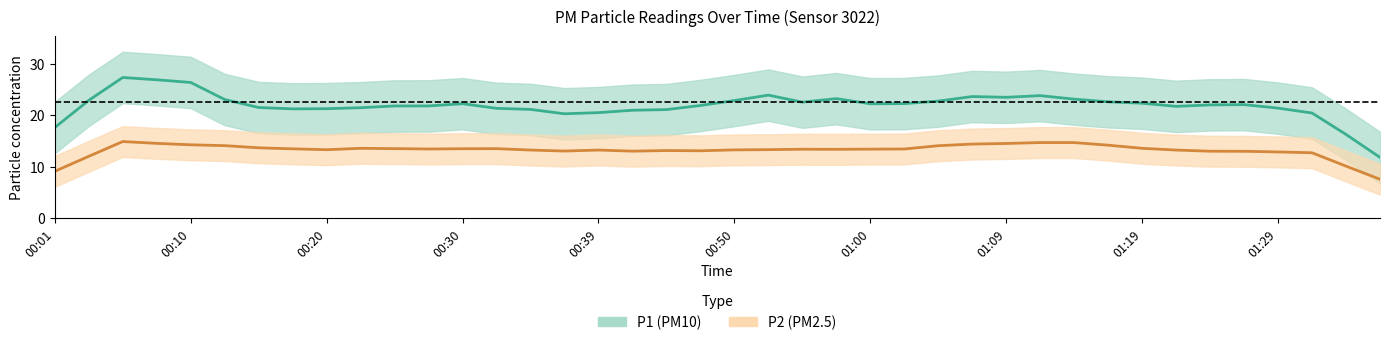

Is this an area chart (filled region under the line)?

No